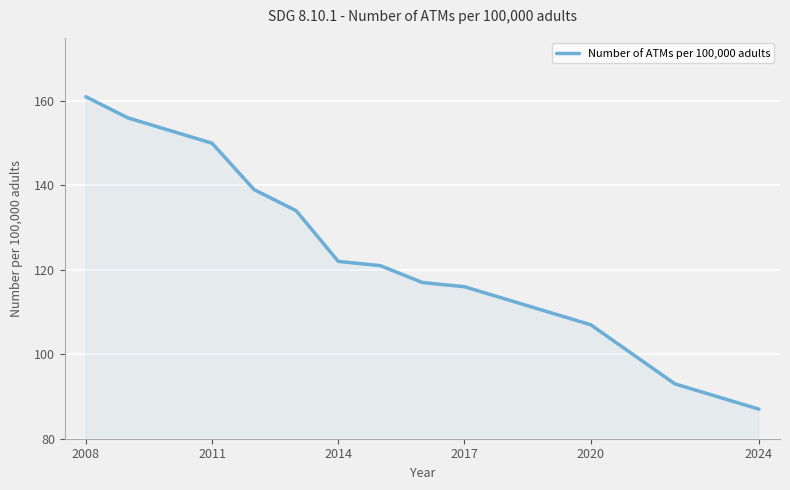

What is the greatest value displayed?

161